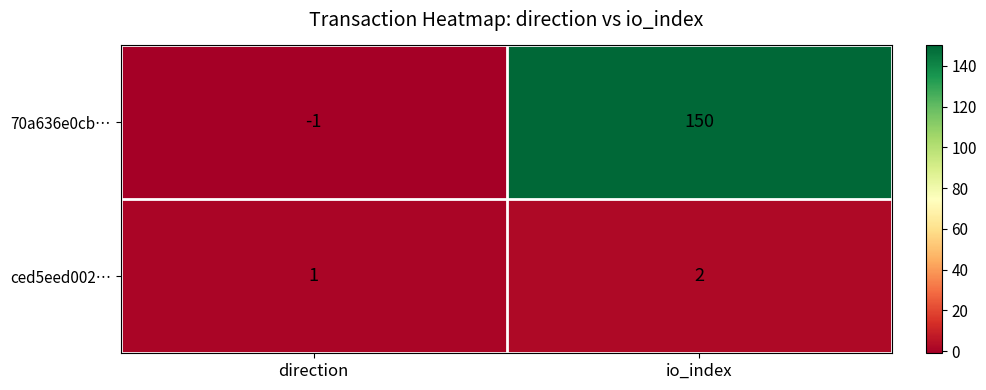

What is the sum of all ced5eed002… values?

3